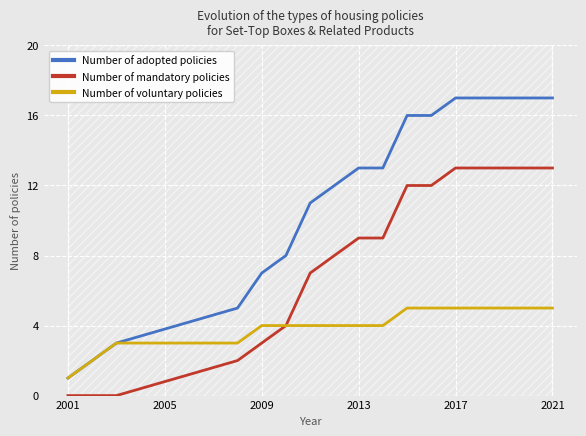

True or false: Number of voluntary policies and Number of adopted policies intersect in this chart.

False